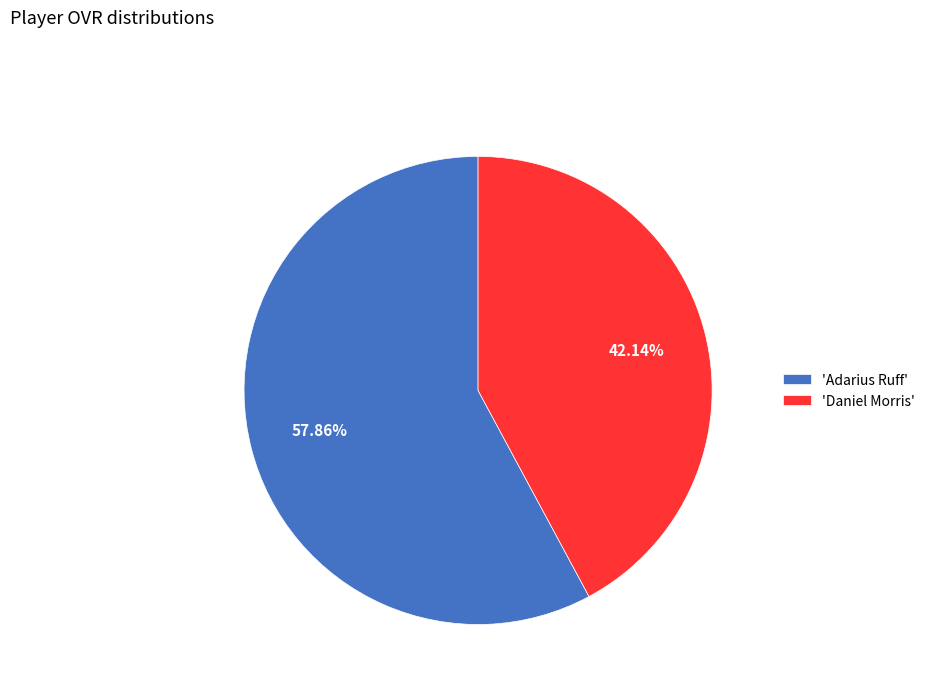

Do 'Adarius Ruff' and 'Daniel Morris' together represent more than half of the pie?

Yes